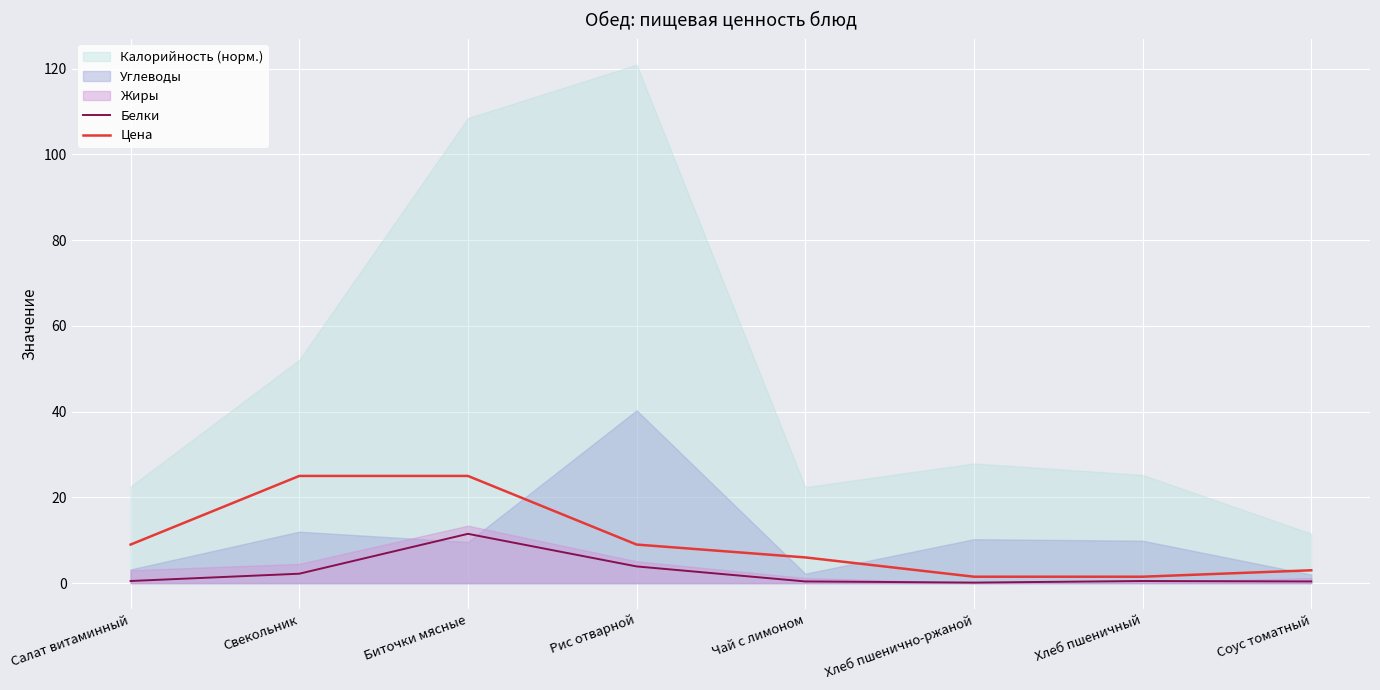

True or false: Белки and Цена cross at least once.

False